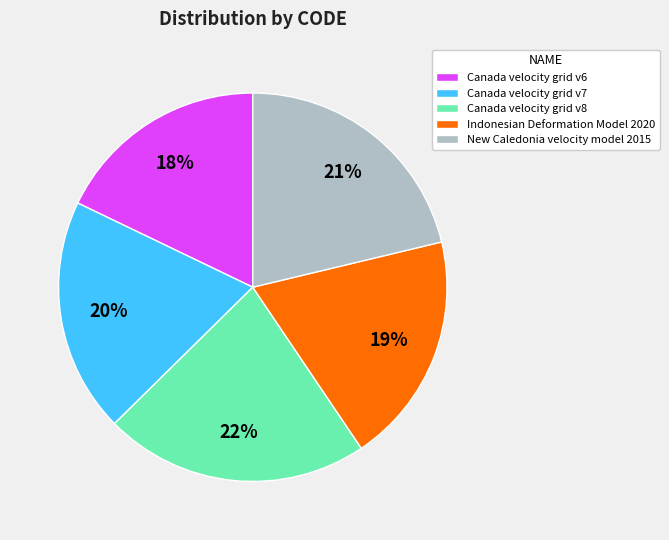

To the nearest percent, what is the average slice percentage?

20%